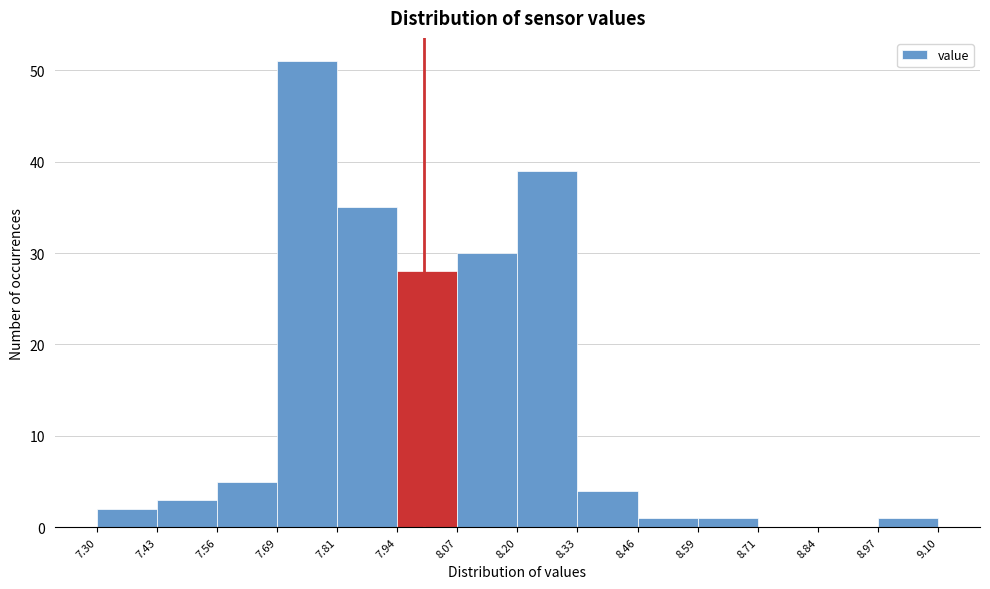

How tall is the bar that spans 7.69 to 7.81 on the x-axis? The values are not printed on the chart, so give them approximately, as read against the axis.

51